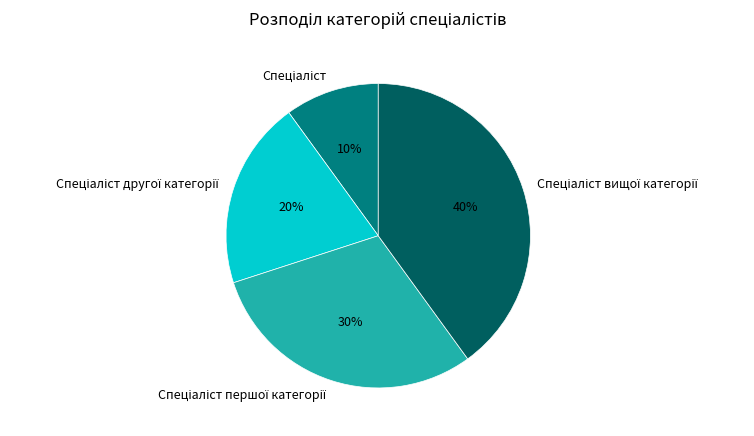

Is there any slice that represents more than half of the pie?

No